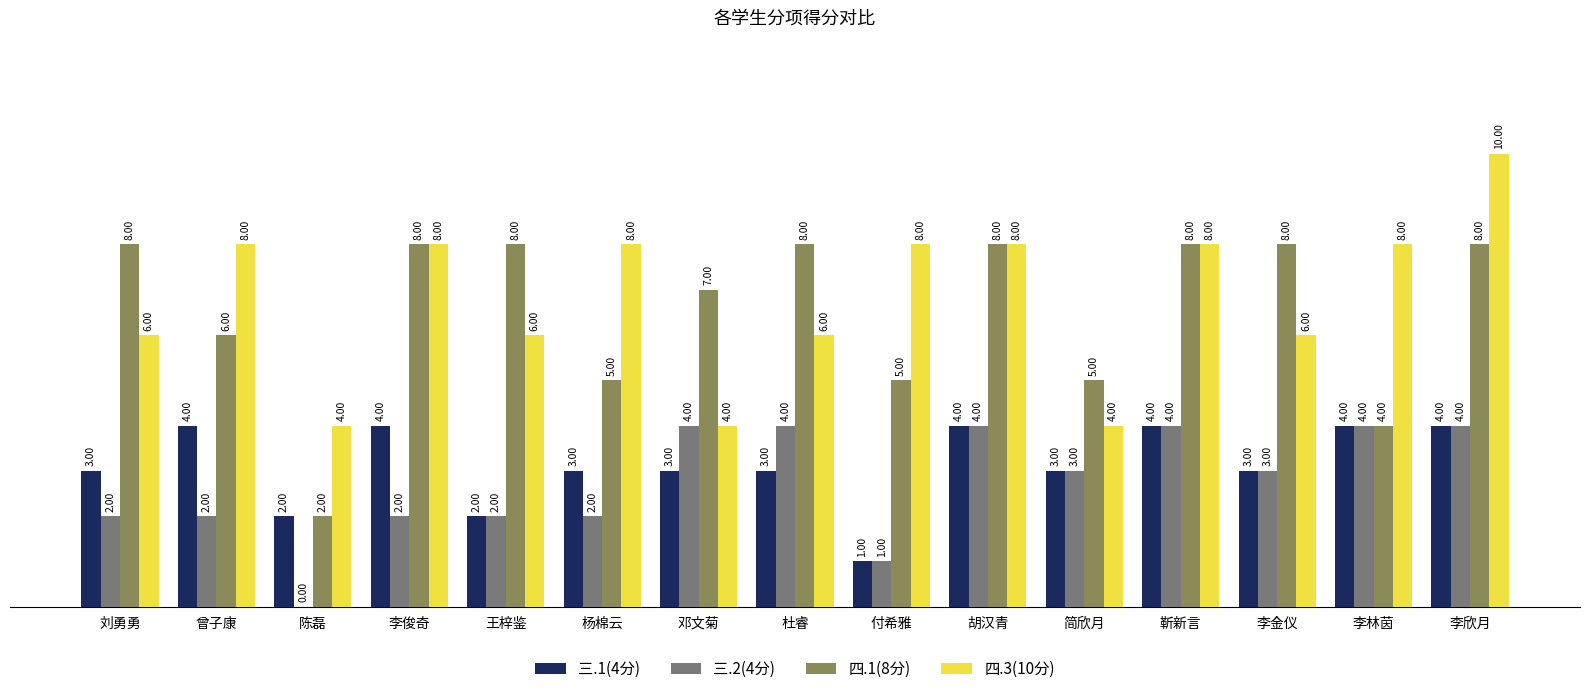

Which label corresponds to the largest value in the chart?

李欣月